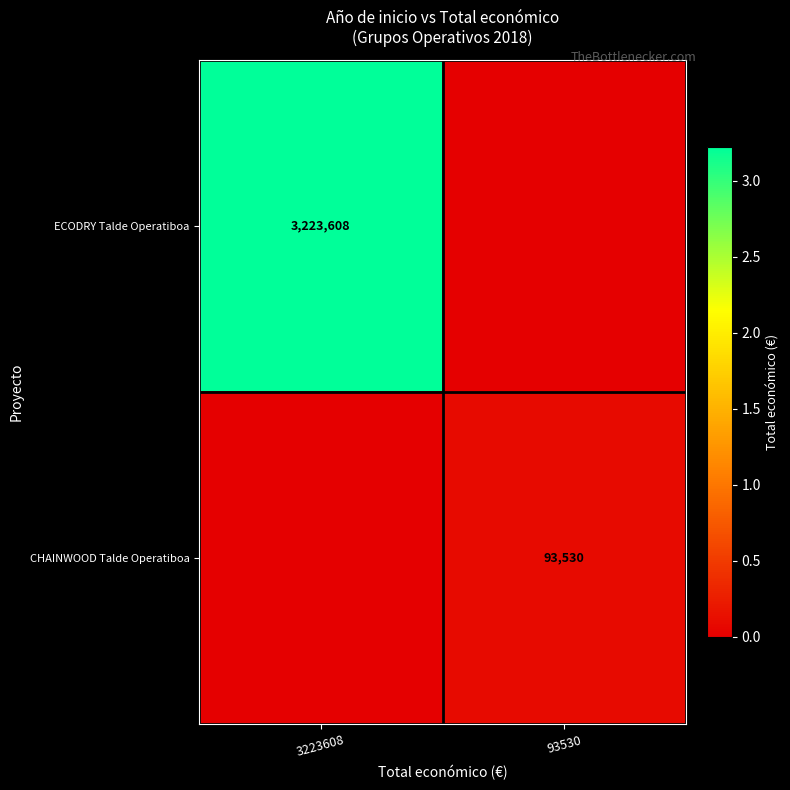

Is the value of ECODRY Talde Operatiboa at 3223608 greater than the value of CHAINWOOD Talde Operatiboa at 93530?

Yes